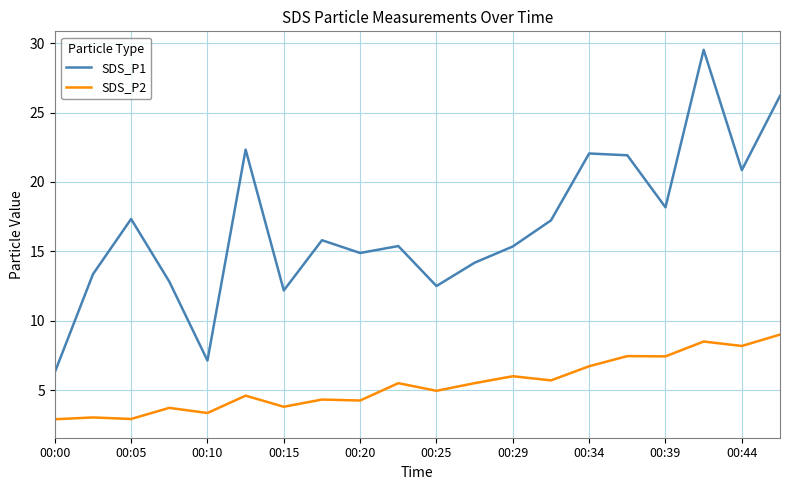

What is the smallest value displayed?

2.9